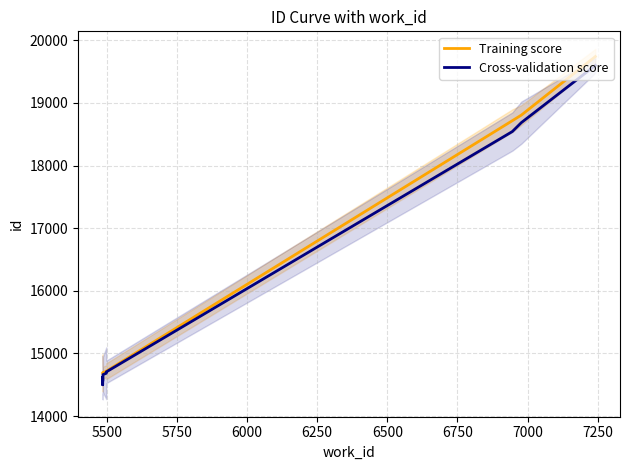

How many series are shown in this chart?

2